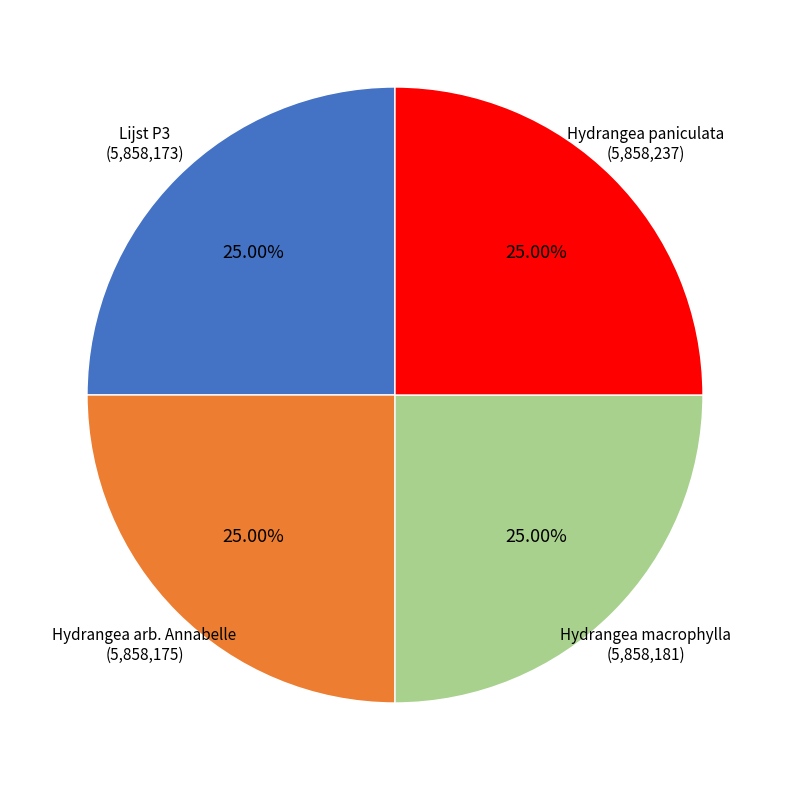

Is there a majority slice in this chart?

No